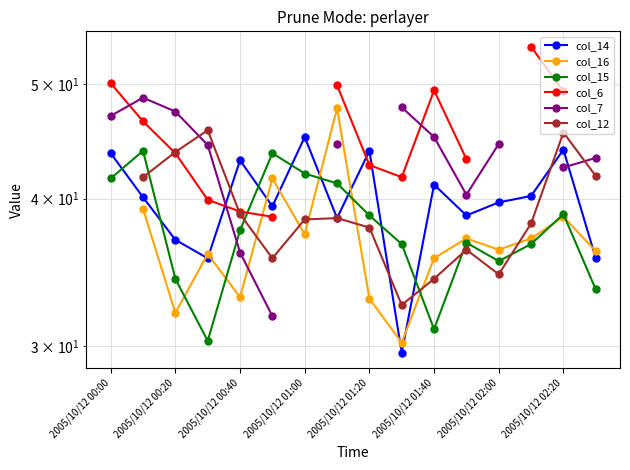

What is the sum of all col_15 values?

601.8